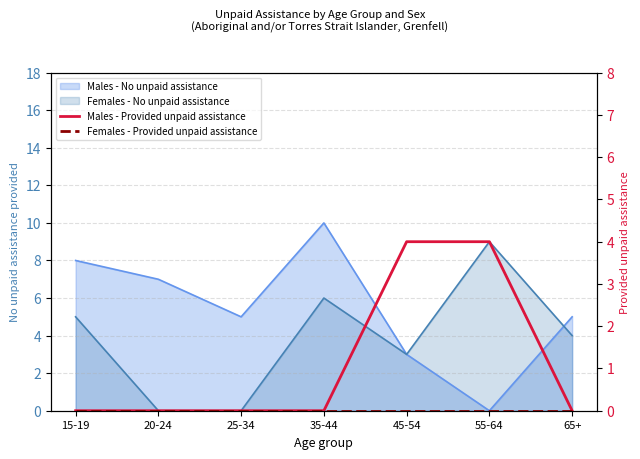

Which category has the highest value in the Females - Provided unpaid assistance series?

15-19